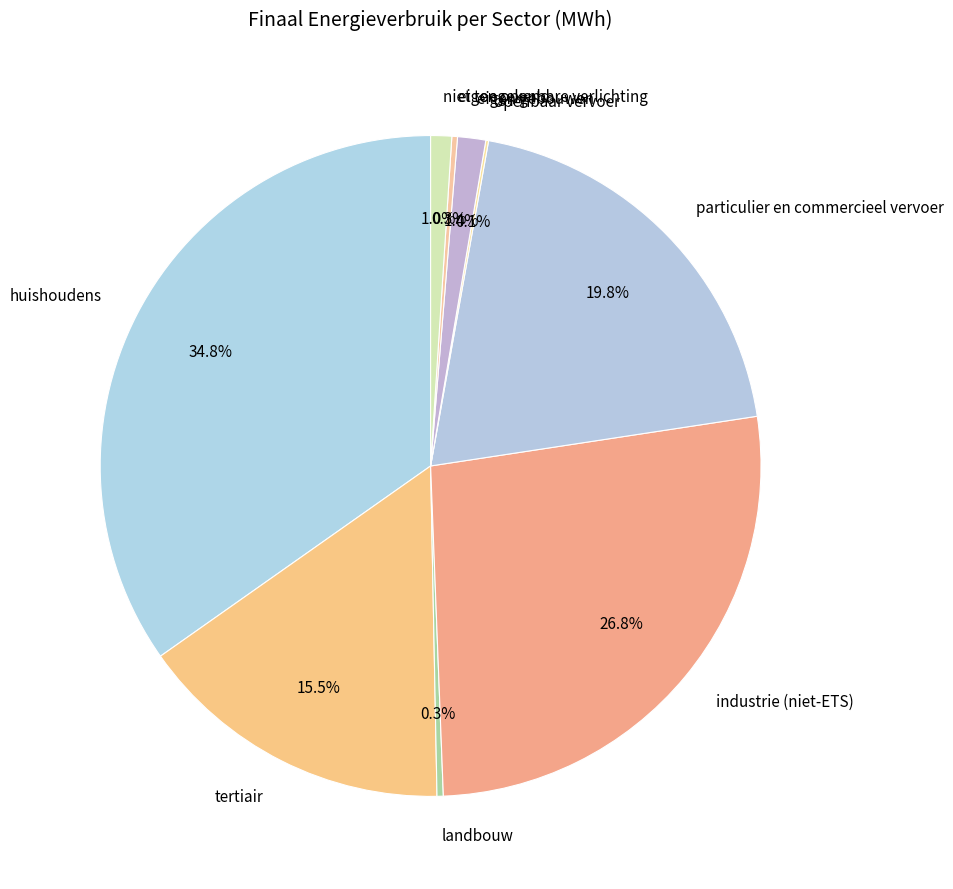

Which category has the biggest portion of the pie?

huishoudens